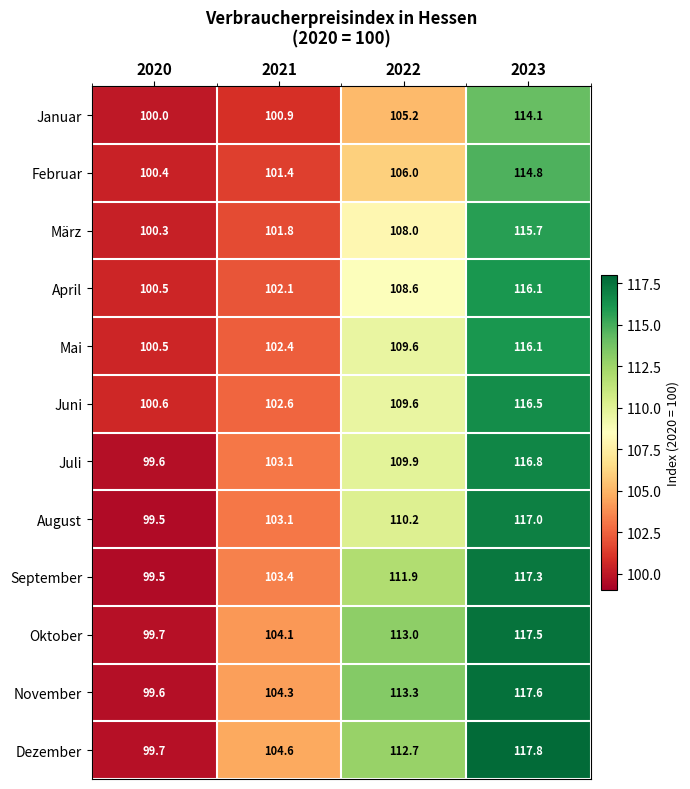

Which label corresponds to the largest value in the chart?

2023